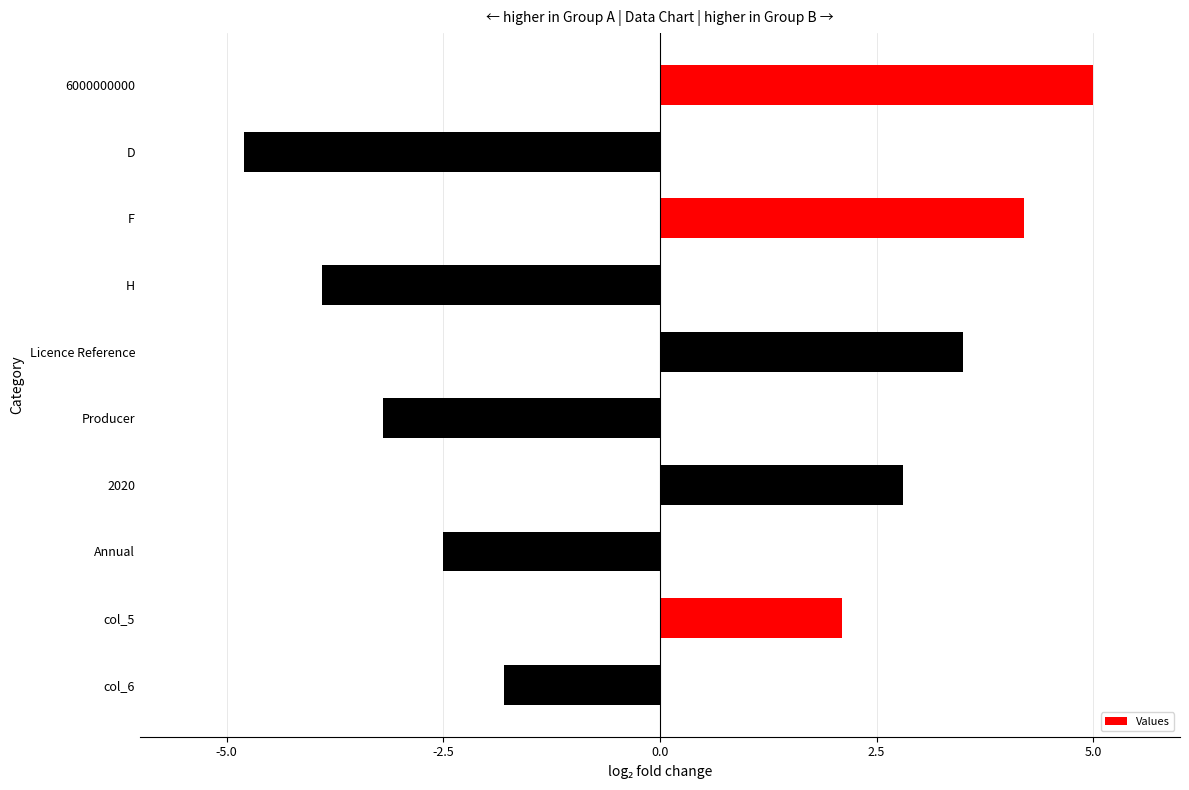

Reading top to bottom, extract all data points from this chart.

6000000000=5.0	D=-4.8	F=4.2	H=-3.9	Licence Reference=3.5	Producer=-3.2	2020=2.8	Annual=-2.5	col_5=2.1	col_6=-1.8